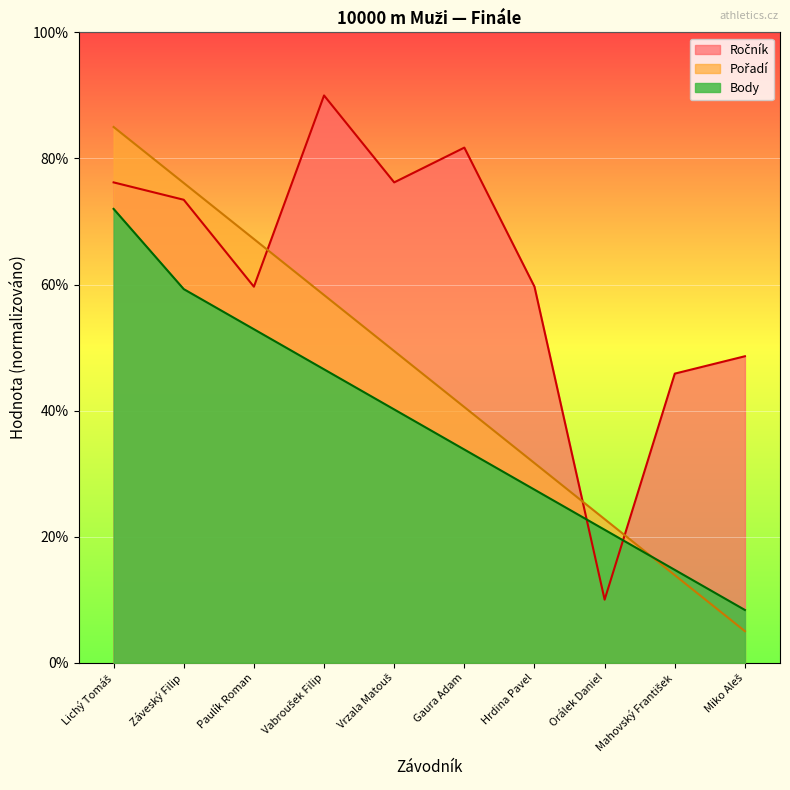

How many lines are shown in the chart?

3